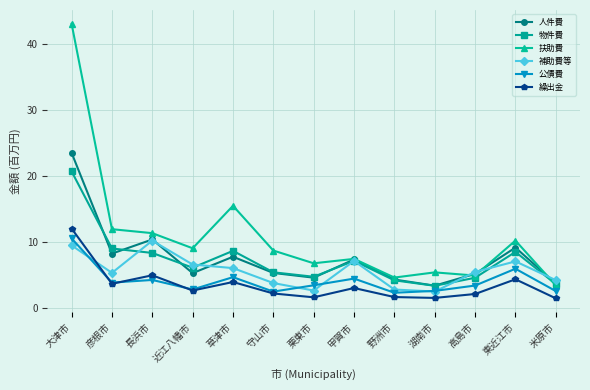

In 公債費, how many points are lower than both neighbors (excluding endpoints)?

4